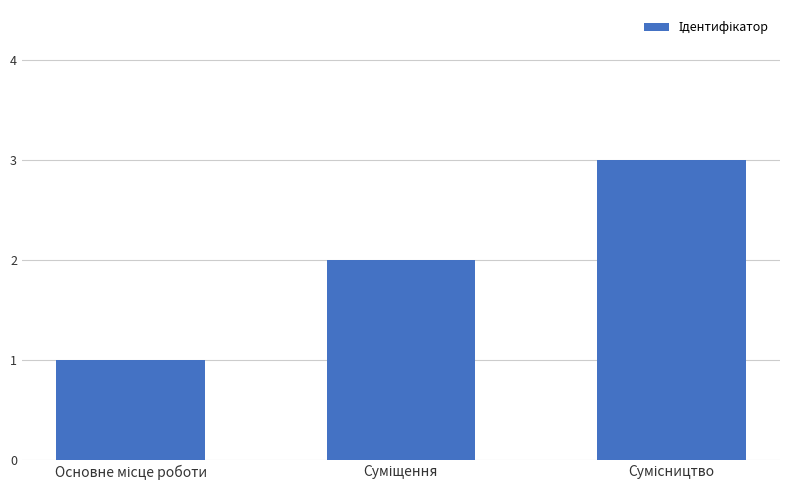

What is the greatest value displayed?

3